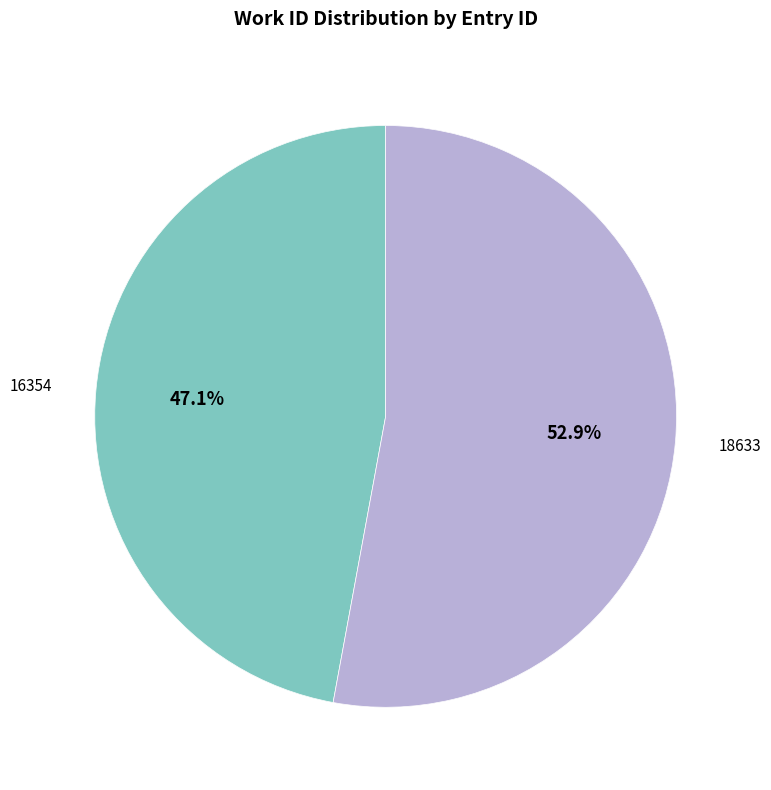

Which slice is the smallest?

16354